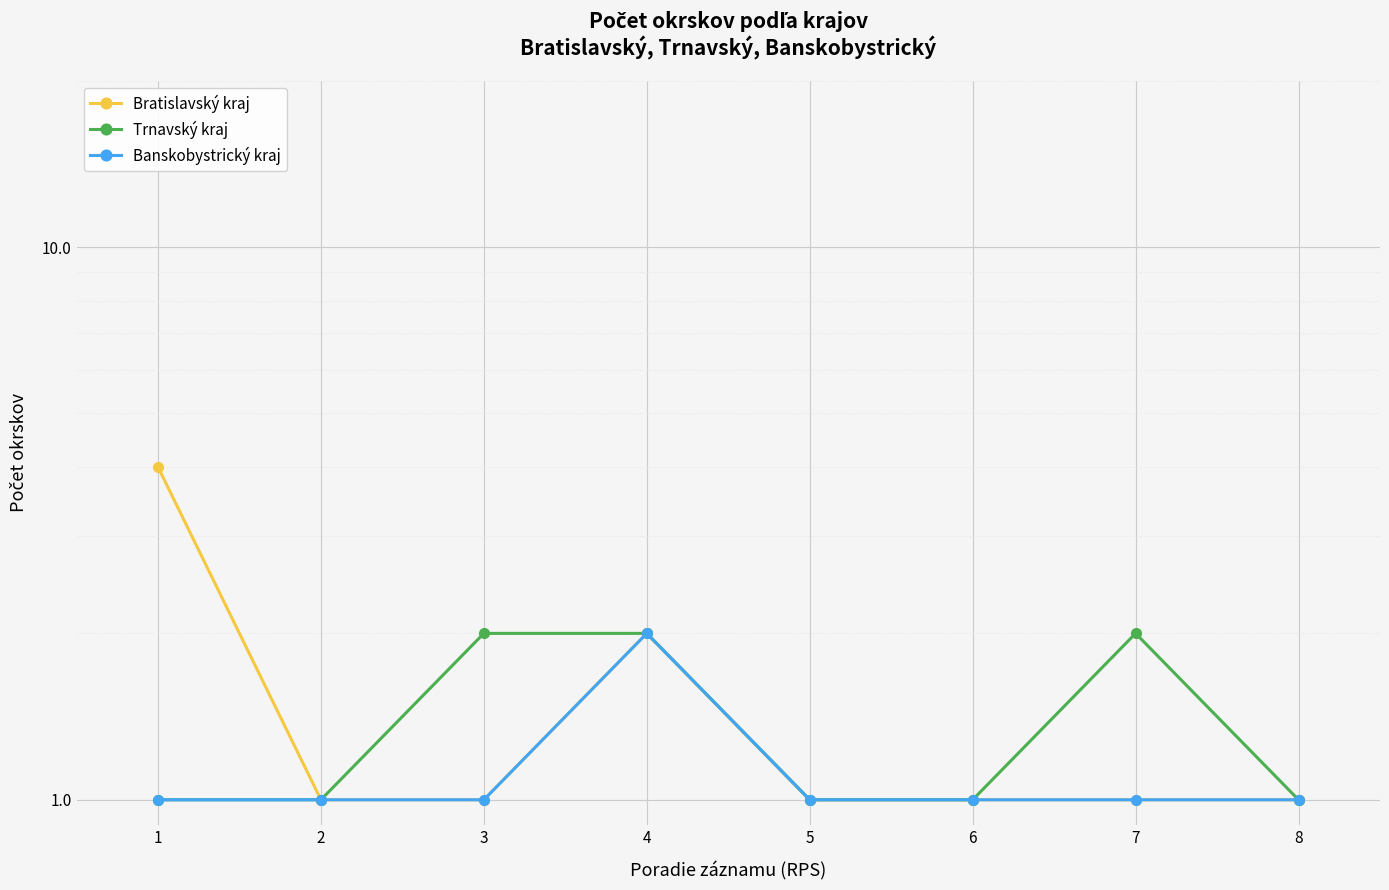

Is it true that Trnavský kraj equals 2 at 4?

False